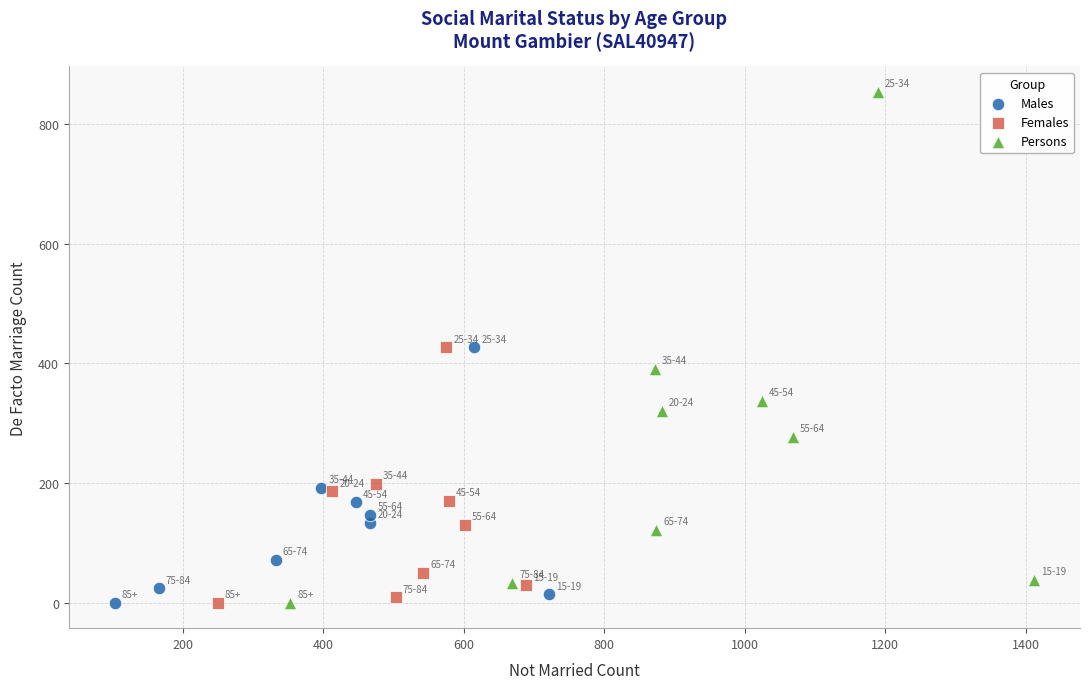

Which series reaches the maximum Y coordinate?

Persons